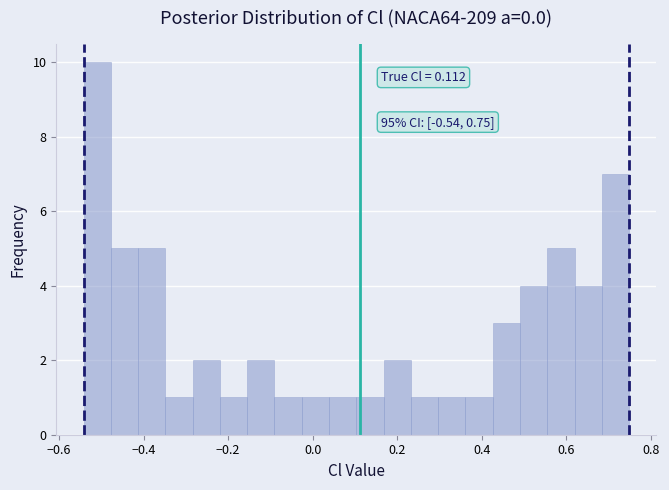

Read against the x-axis, roughly where is the centre of the tallest bar?

-0.50